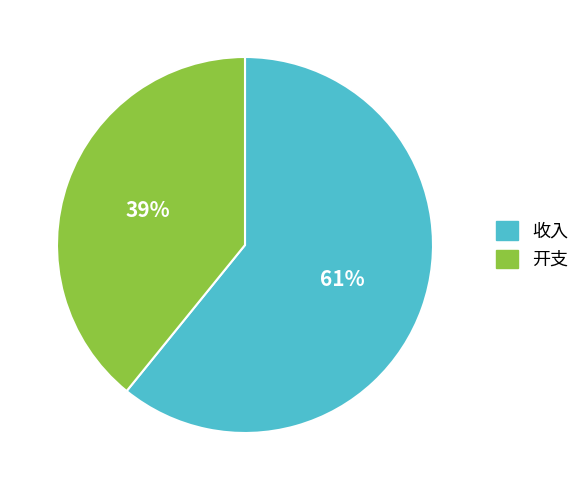

Do 收入 and 开支 together represent more than half of the pie?

Yes